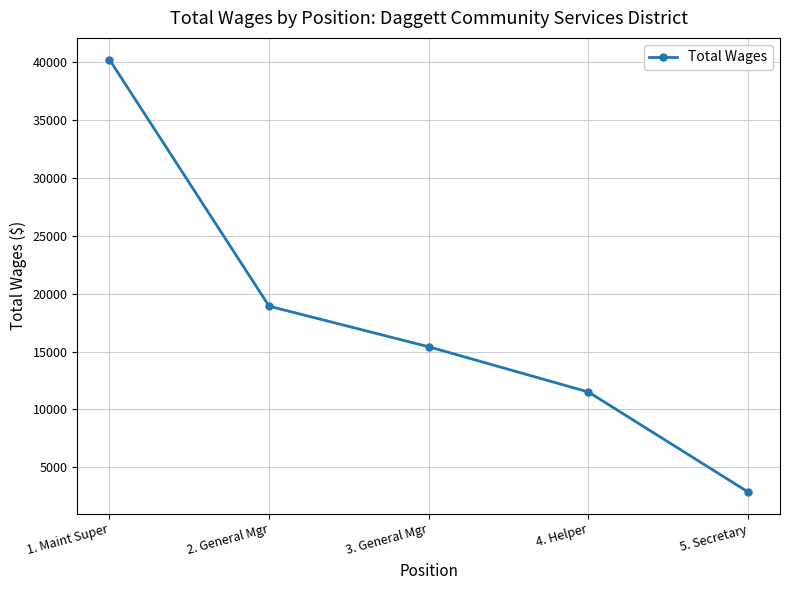

Which category has the lowest value across all series?

5. Secretary